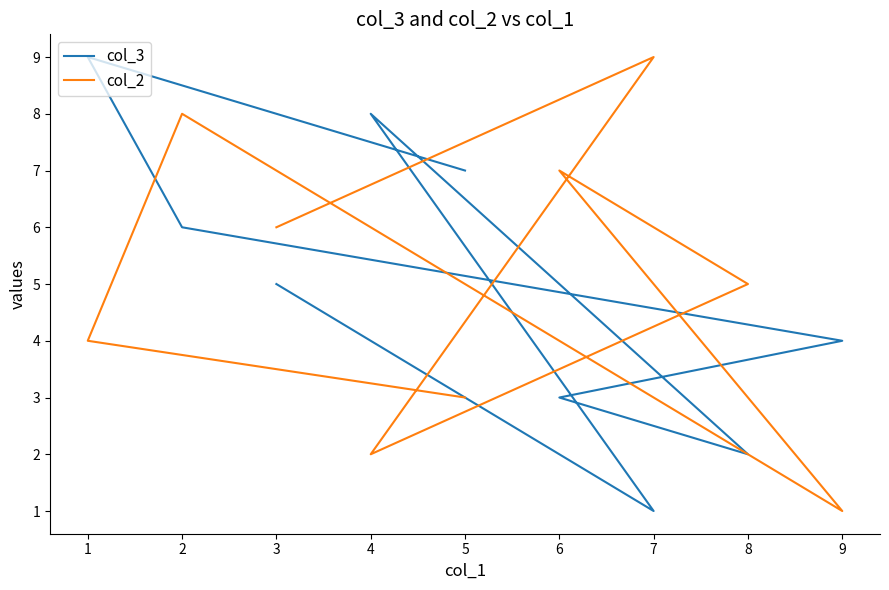

What is the sum of all col_2 values?

45